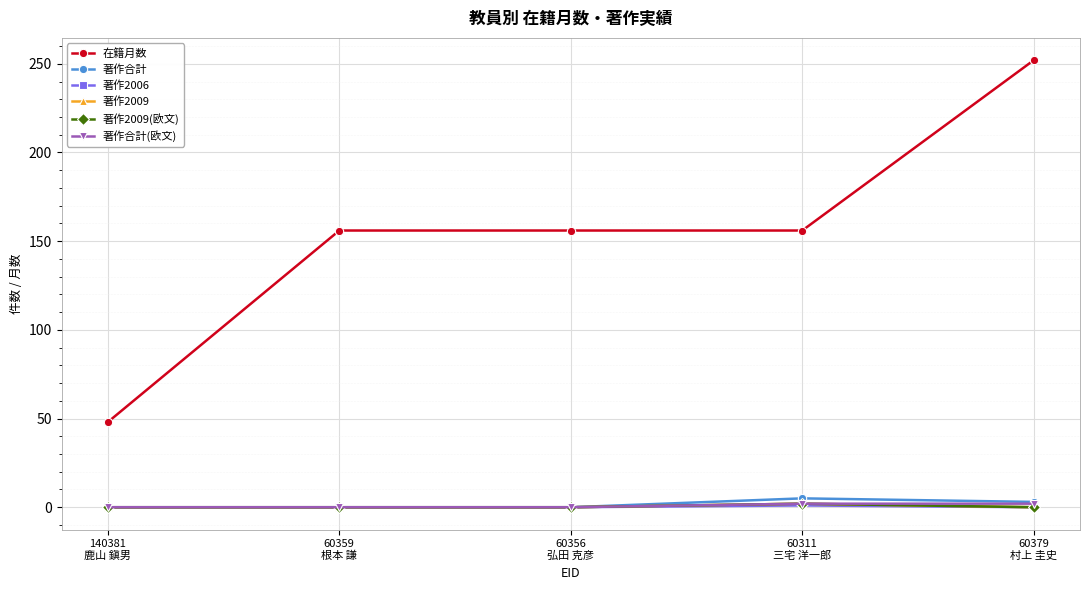

Which series changed the most between 60359
根本 謙 and 60379
村上 圭史?

在籍月数